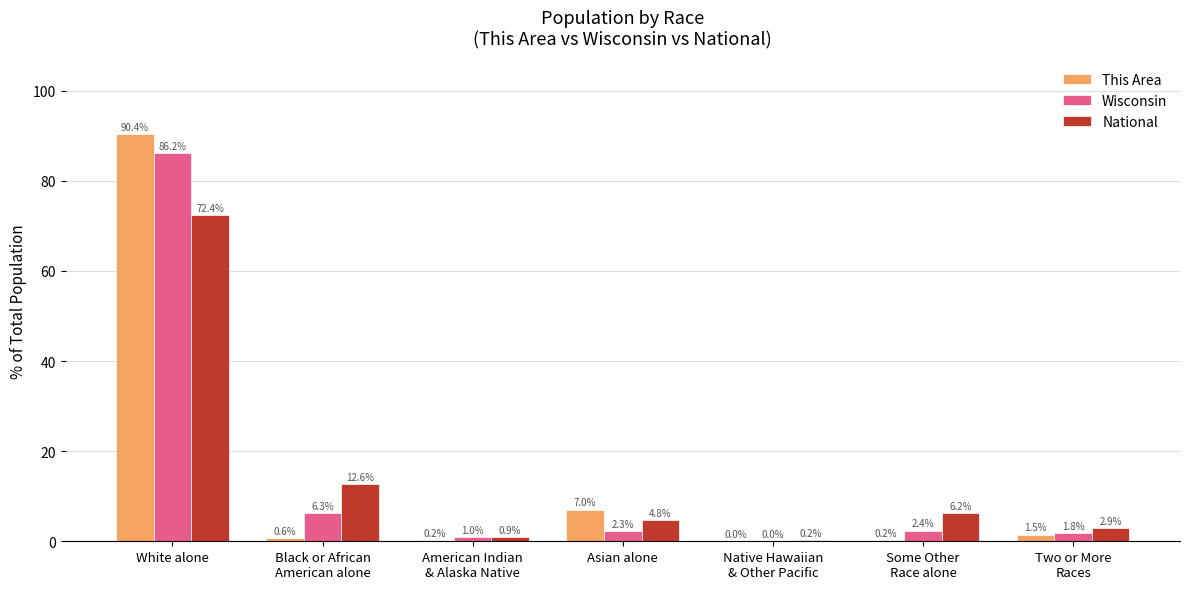

At which category is the sum across all series the highest?

White alone